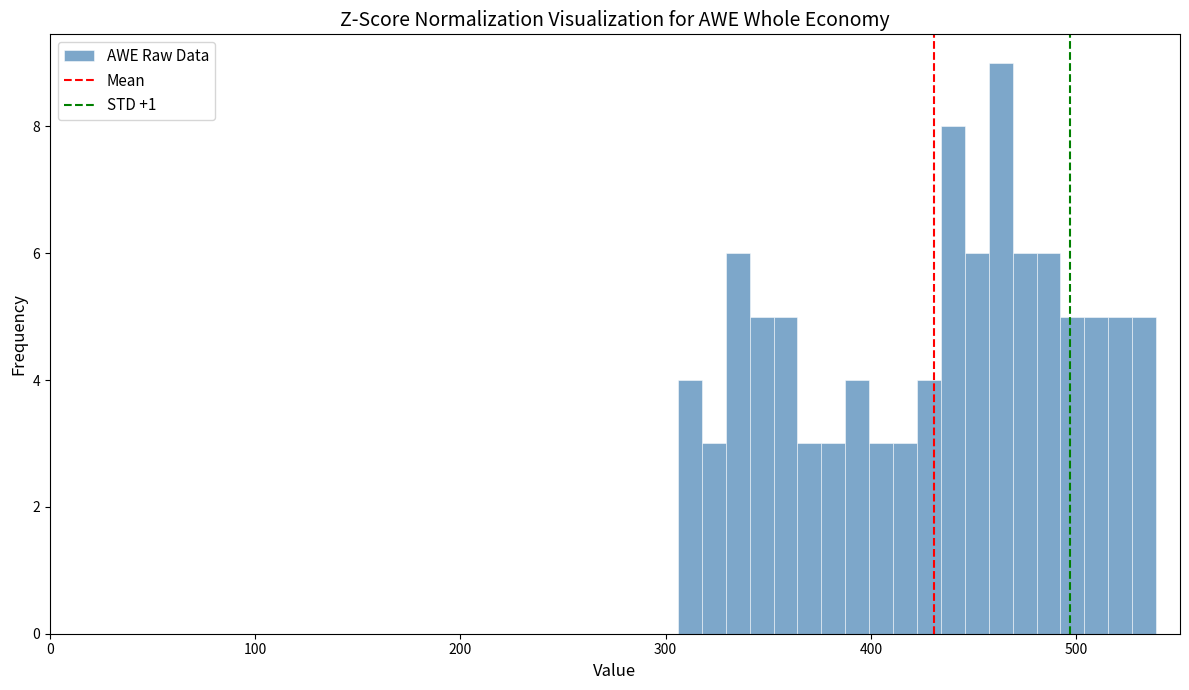

Around what value on the x-axis is the tallest bar? Give the approximate position of its centre, as read against the axis.

460